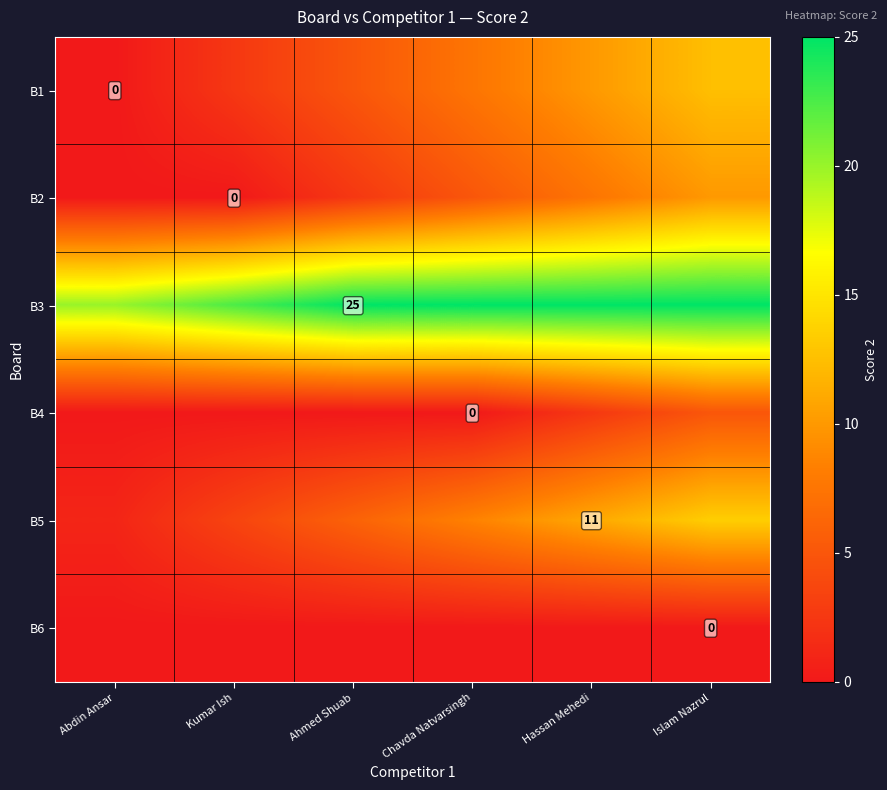

How many series are shown in this chart?

6